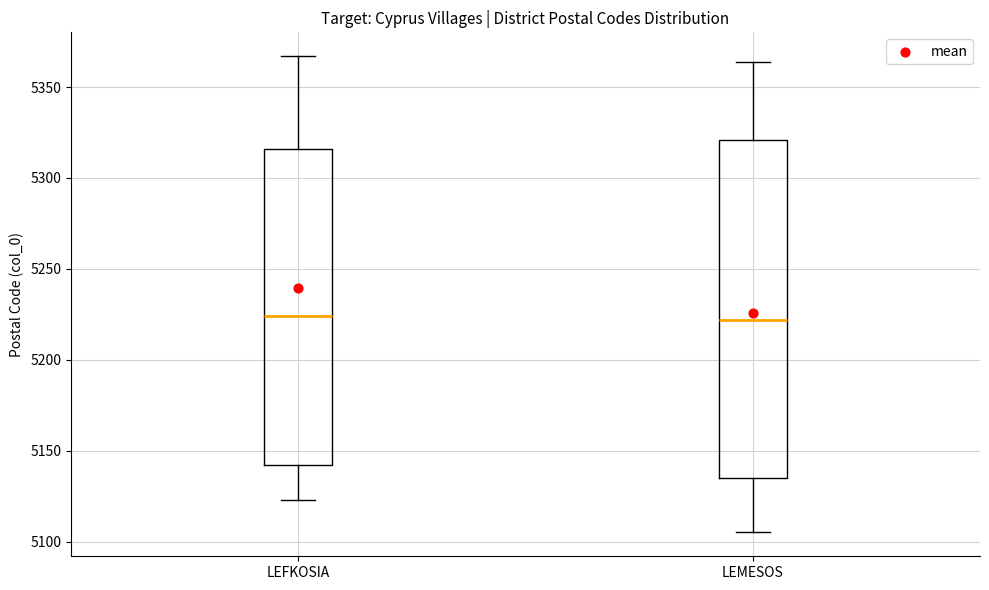

Reading left to right, transcribe this box plot: for each box, give where its median line is, the range the box spans, and where its two whiskers end, as read against the y-axis. The values are not printed on the chart, so give them approximately, as read against the axis.

LEFKOSIA: median 5225, box 5140 to 5315, whiskers 5125 to 5365
LEMESOS: median 5220, box 5135 to 5320, whiskers 5105 to 5365